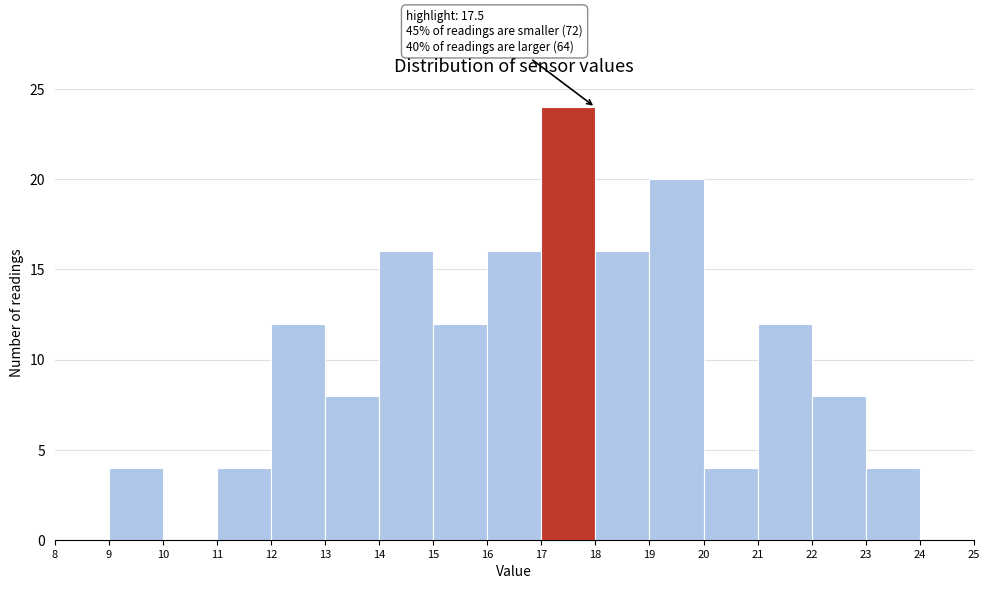

Over which range of the x-axis is the bar tallest?

17 to 18